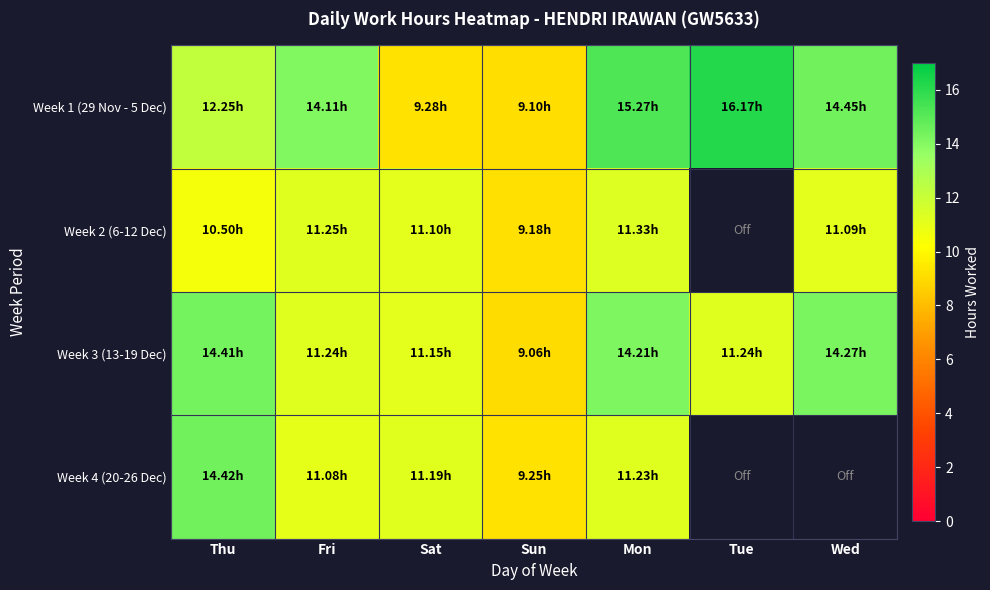

At how many categories does at least one series exceed 15?

2